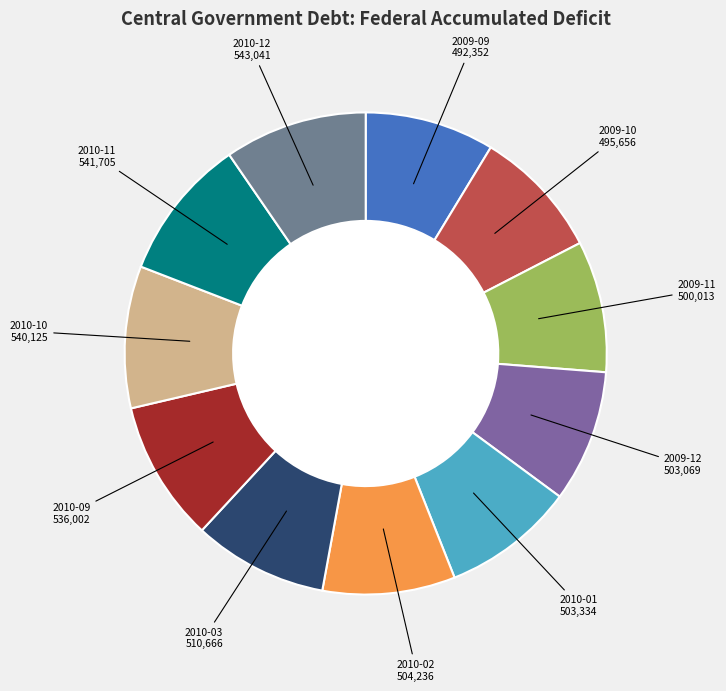

How many slices are in this pie chart?

11